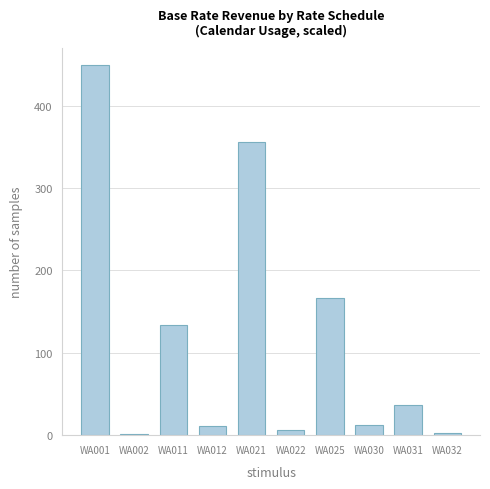

True or false: the data shows 210.1 at WA011.

False